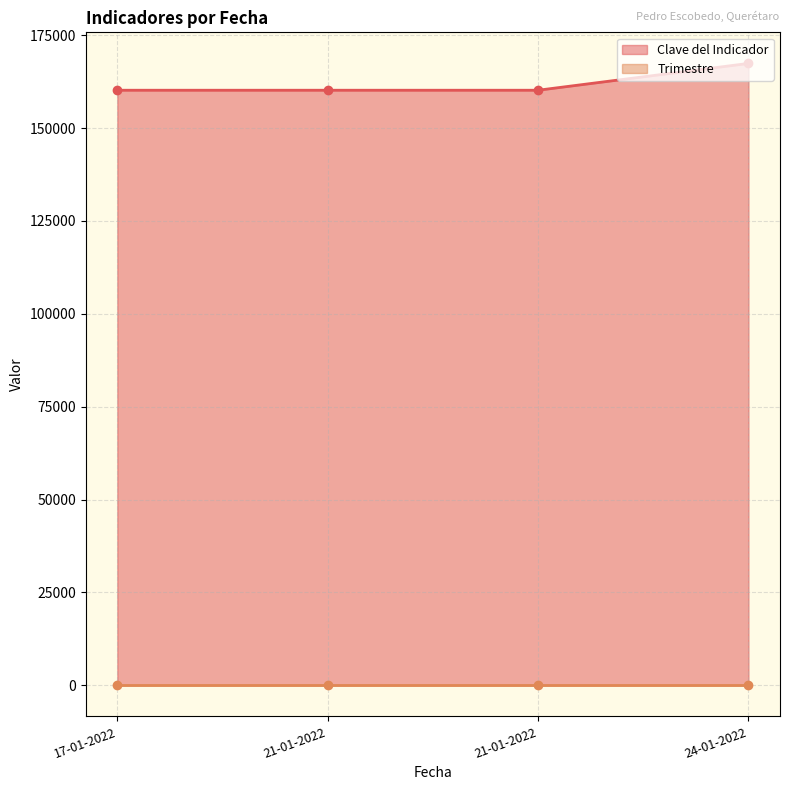

What is the label of the 4th point from the right?

17-01-2022